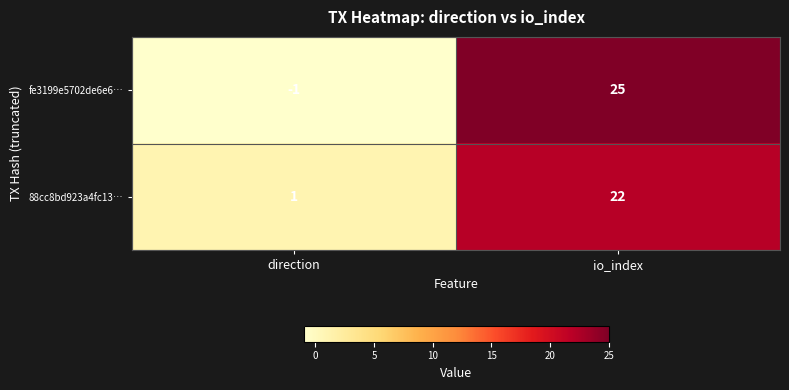

At io_index, list the series in order from largest to smallest.

fe3199e5702de6e6…, 88cc8bd923a4fc13…